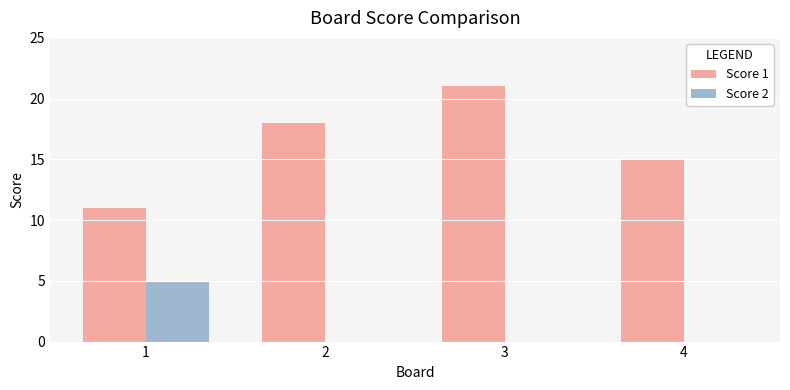

Is the value of Score 1 at 2 greater than the value of Score 2 at 4?

Yes